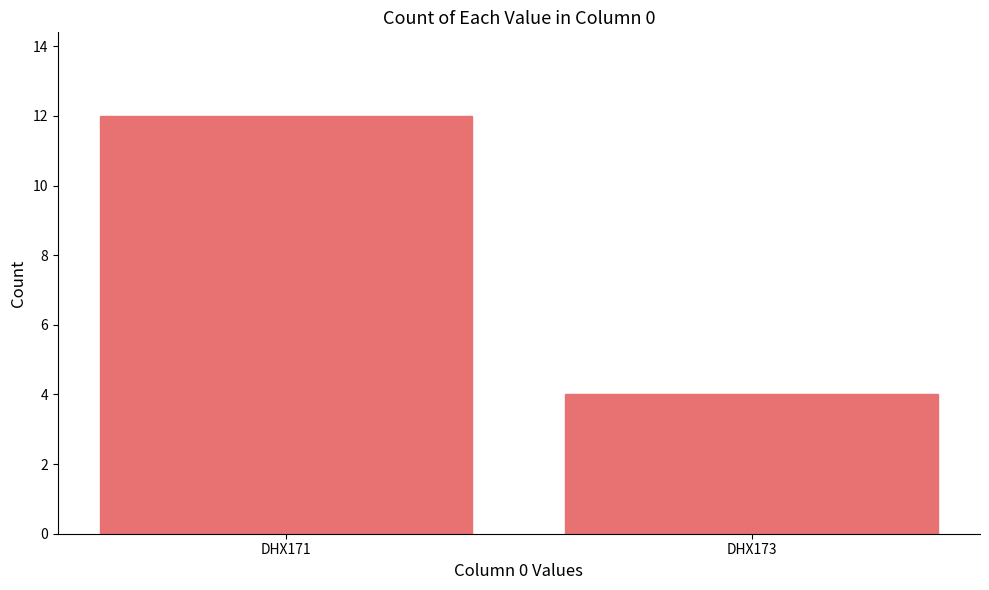

Rank the categories by value from highest to lowest.

DHX171, DHX173